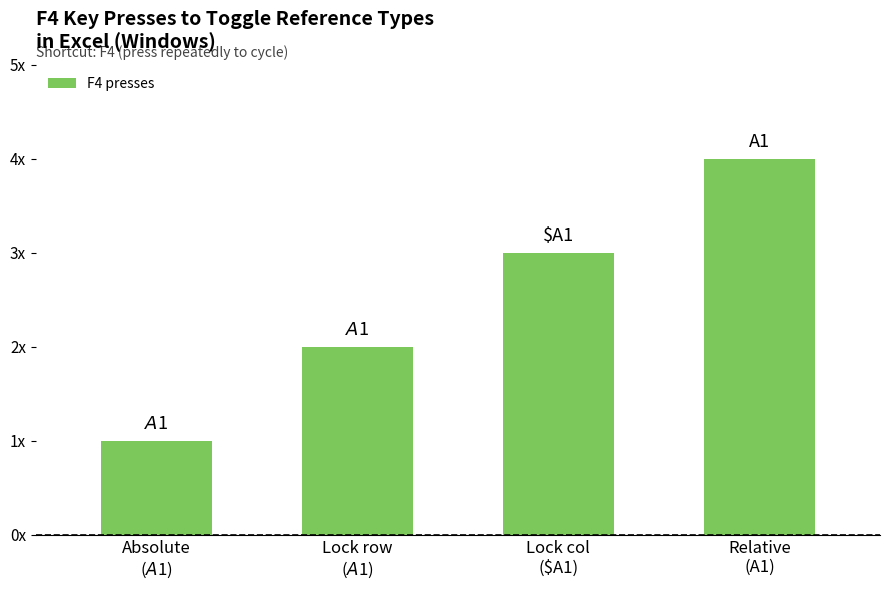

At which label is the value closest to 2?

Lock row
($A$1)